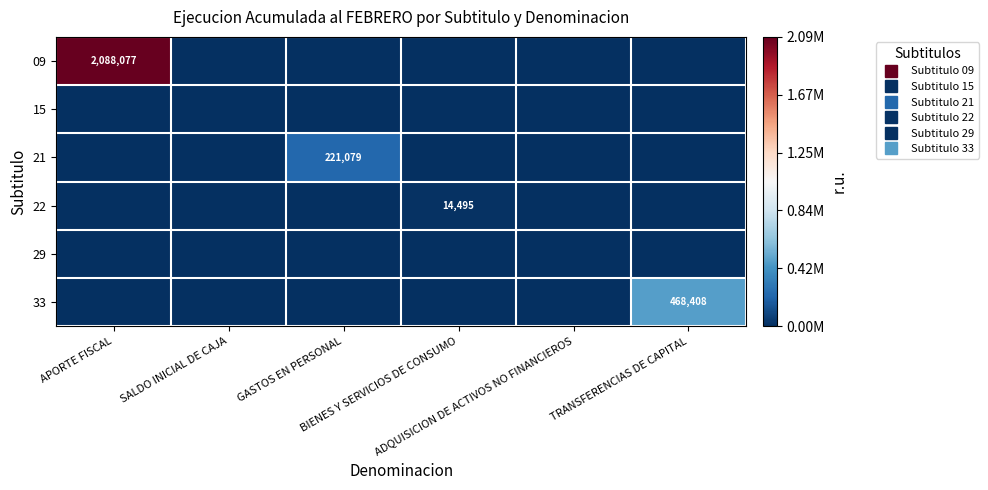

Which series has the largest total across all categories?

09